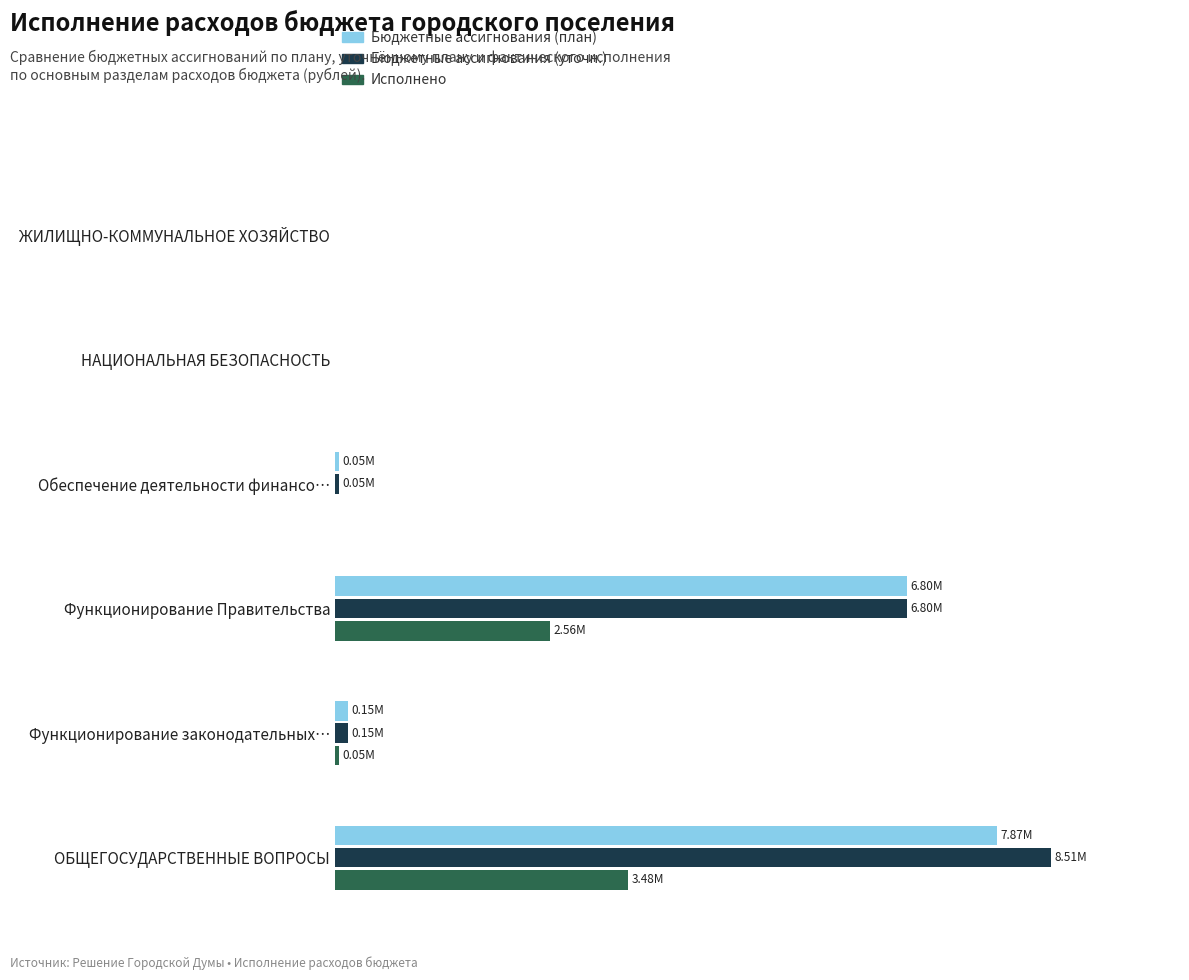

What are all the series names shown in the legend?

Бюджетные ассигнования (план), Бюджетные ассигнования (уточн.), Исполнено